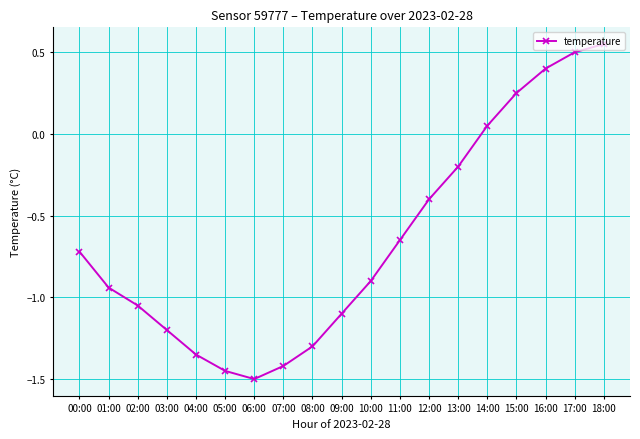

What value does the data have at 08:00?

-1.3